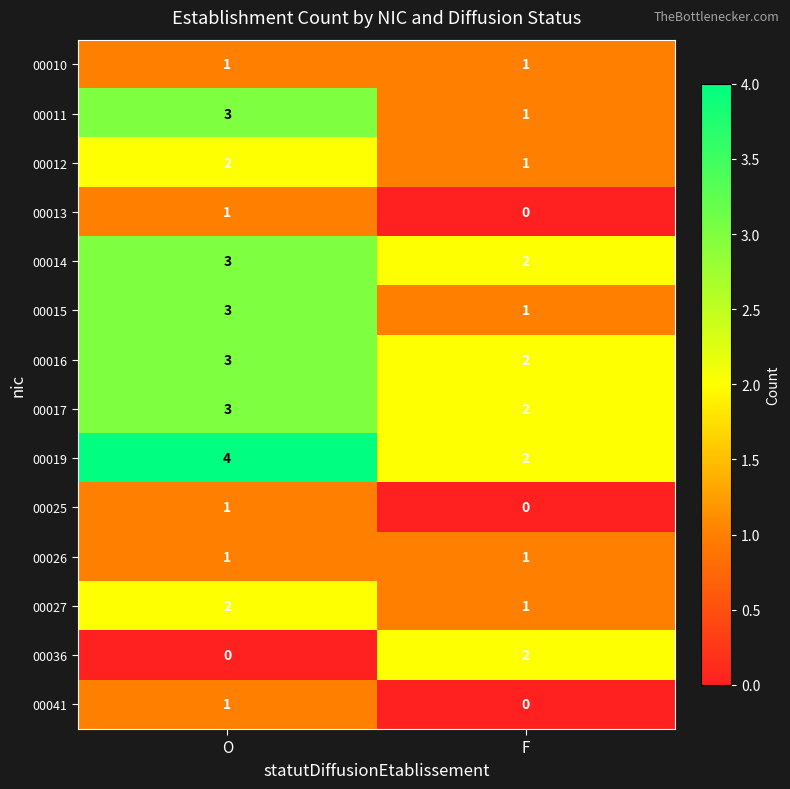

What is the approximate value of 00019 at O?

4